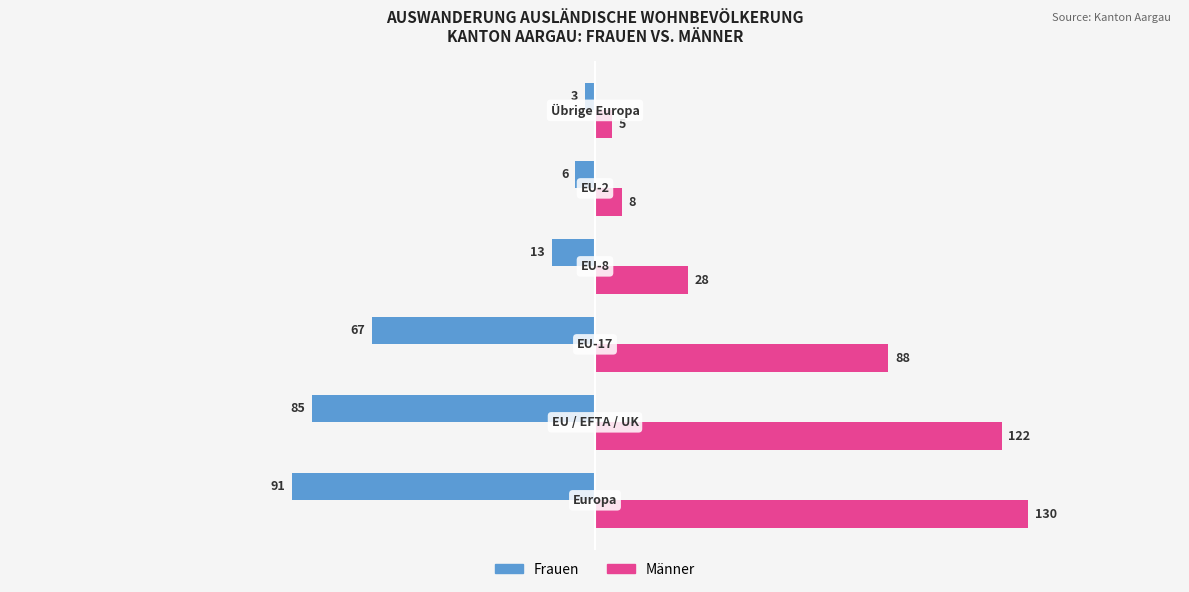

Rank the series by their average value, from lowest to highest.

Frauen, Männer